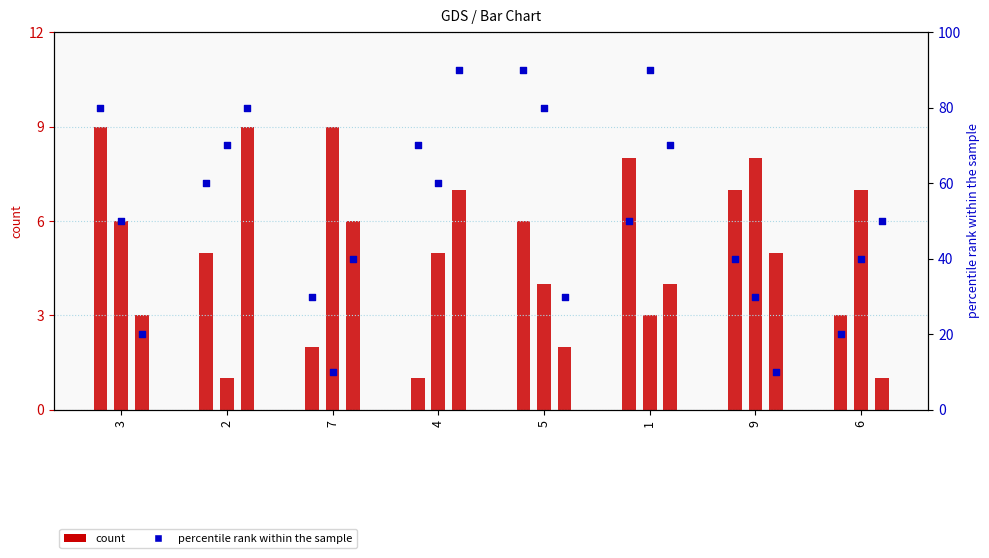

Is the value of col_3 at 6 greater than the value of col_7 at 7?

No